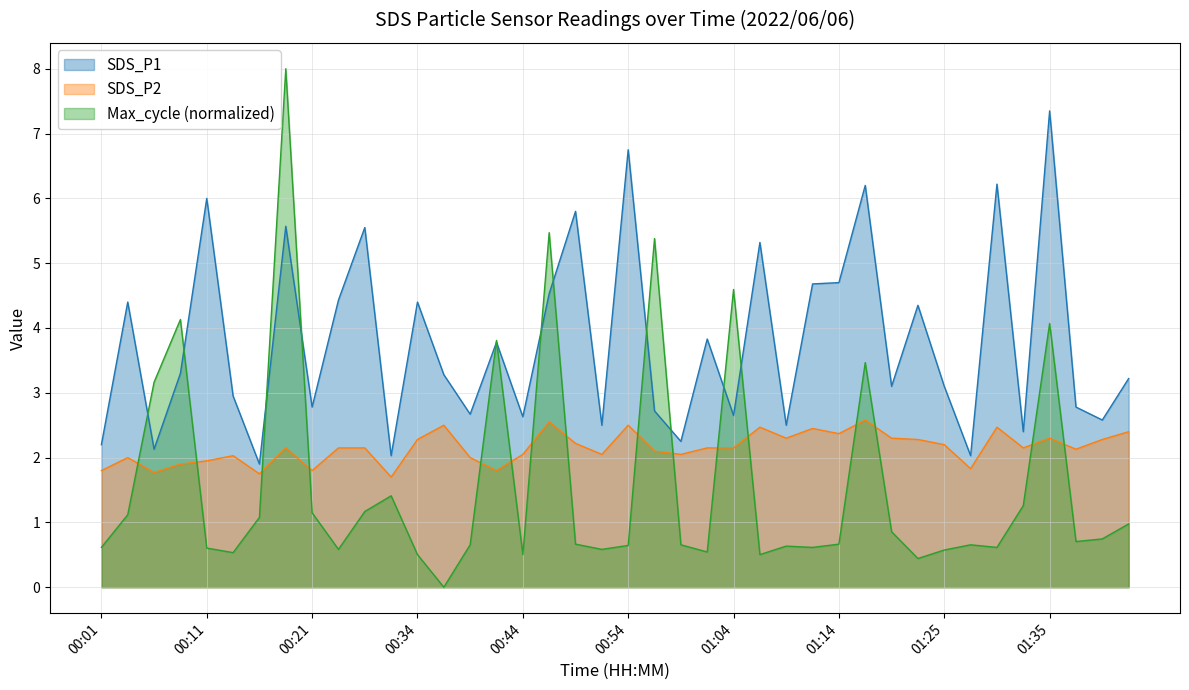

Between 00:08 and 00:21, which series saw the biggest shift?

Max_cycle